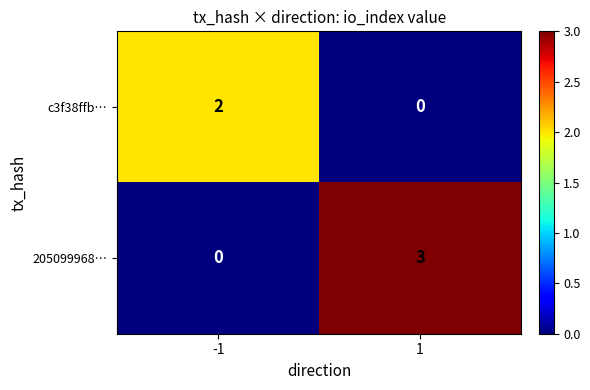

Rank the series by their maximum value, from lowest to highest.

c3f38ffb…, 205099968…